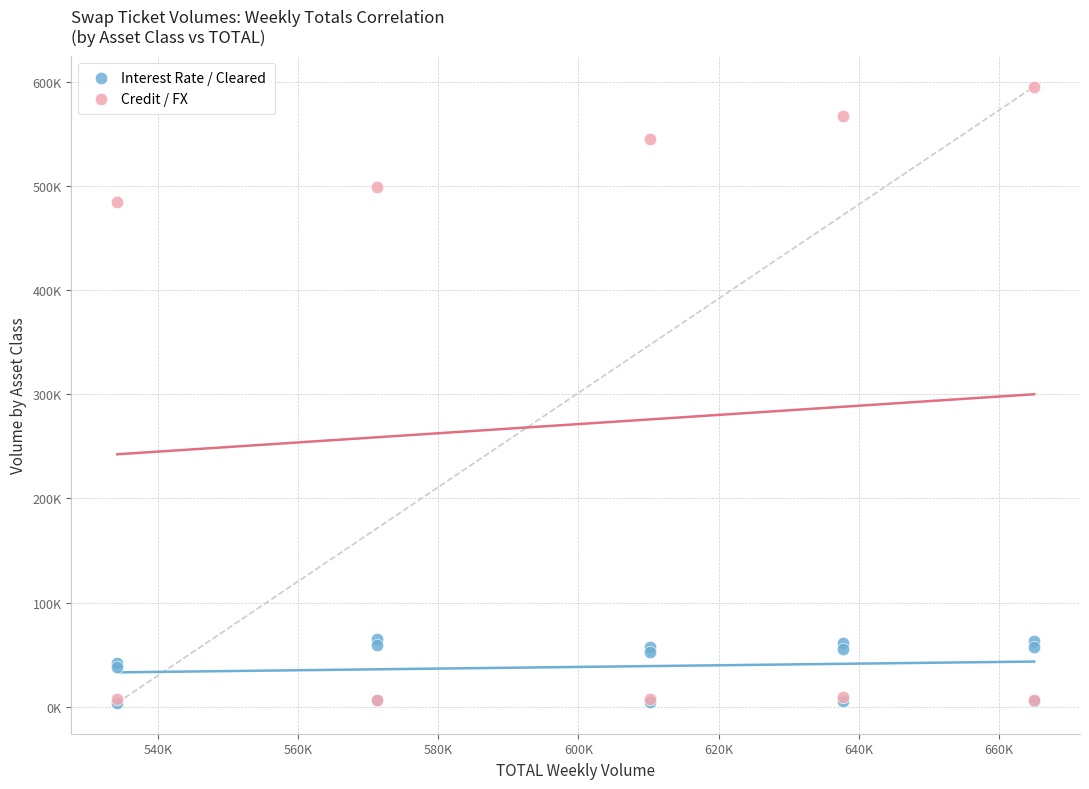

Which series contains the highest Y value?

Credit / FX